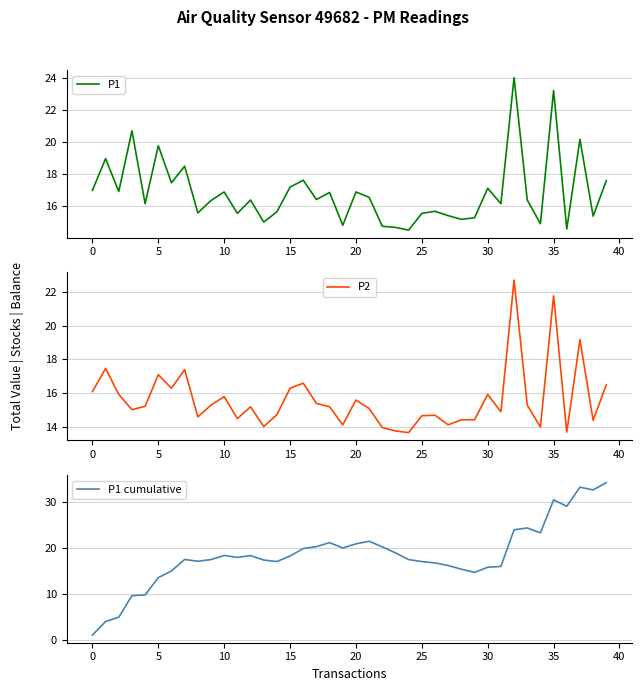

True or false: P2 has more than 1 interior local peaks.

True